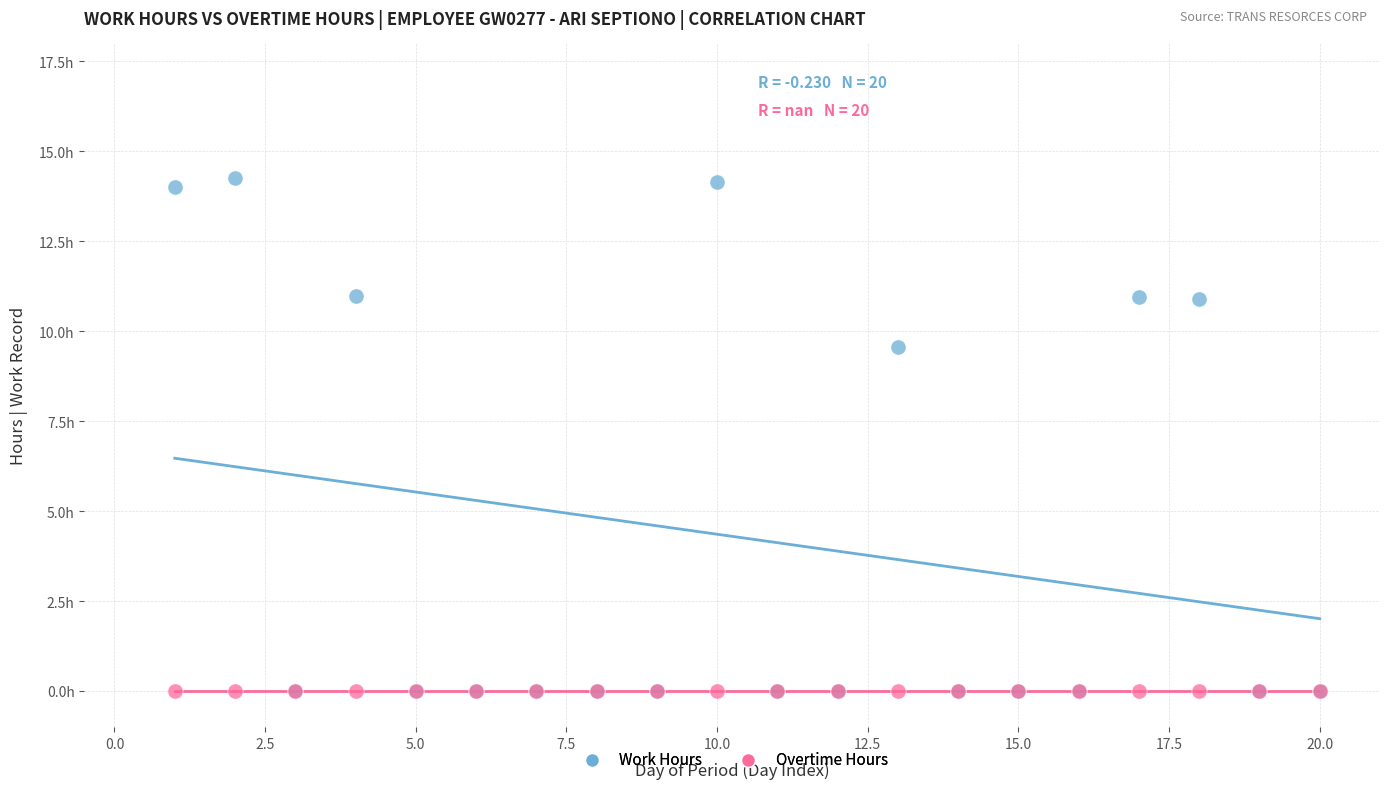

What are all the series names shown in the legend?

Work Hours, Overtime Hours